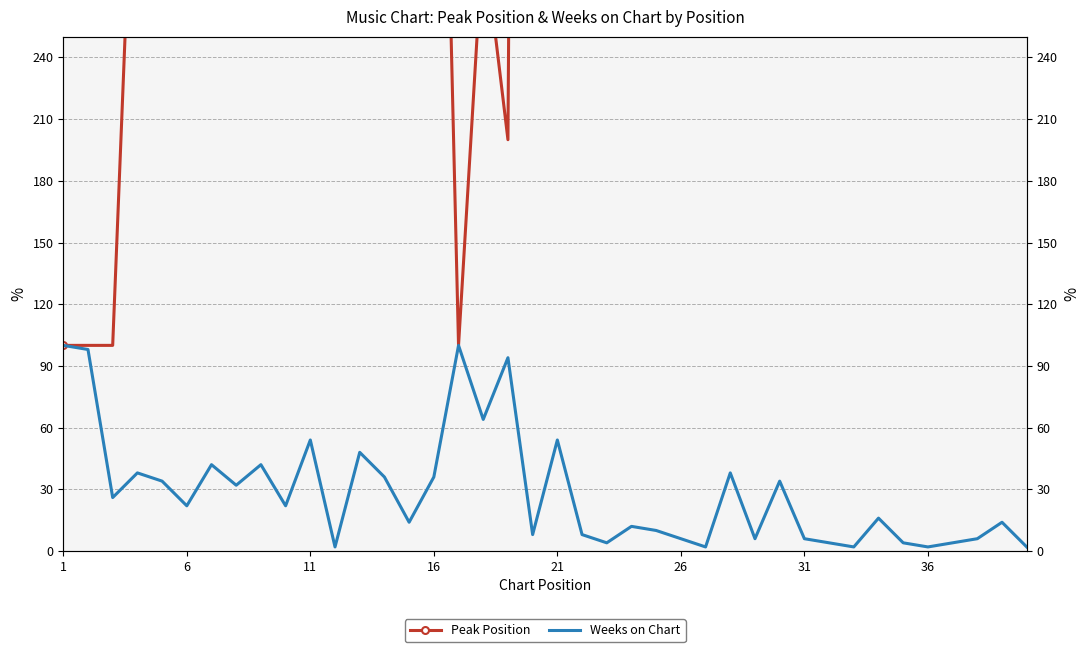

Reading left to right, transcribe all the data shown in this chart.

Peak Position: 100.0	100.0	100.0	400.0	500.0	600.0	600.0	400.0	400.0	1000.0	300.0	1200.0	300.0	900.0	1500.0	600.0	100.0	300.0	200.0	2000.0	700.0	2200.0	2300.0	1000.0	600.0	2100.0	2700.0	300.0	1800.0	500.0	2200.0	3100.0	3300.0	800.0	2000.0	2000.0	3700.0	3700.0	500.0	2700.0
Weeks on Chart: 100.0	98.0	26.0	38.0	34.0	22.0	42.0	32.0	42.0	22.0	54.0	2.0	48.0	36.0	14.0	36.0	100.0	64.0	94.0	8.0	54.0	8.0	4.0	12.0	10.0	6.0	2.0	38.0	6.0	34.0	6.0	4.0	2.0	16.0	4.0	2.0	4.0	6.0	14.0	2.0